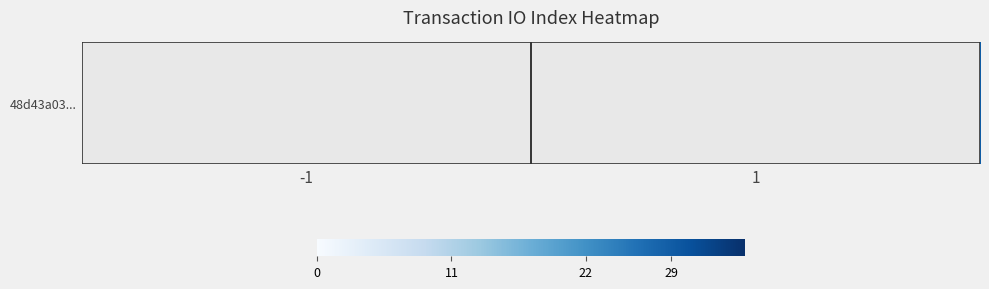

What is the ratio of the value at 1 to the value at -1?

2.6